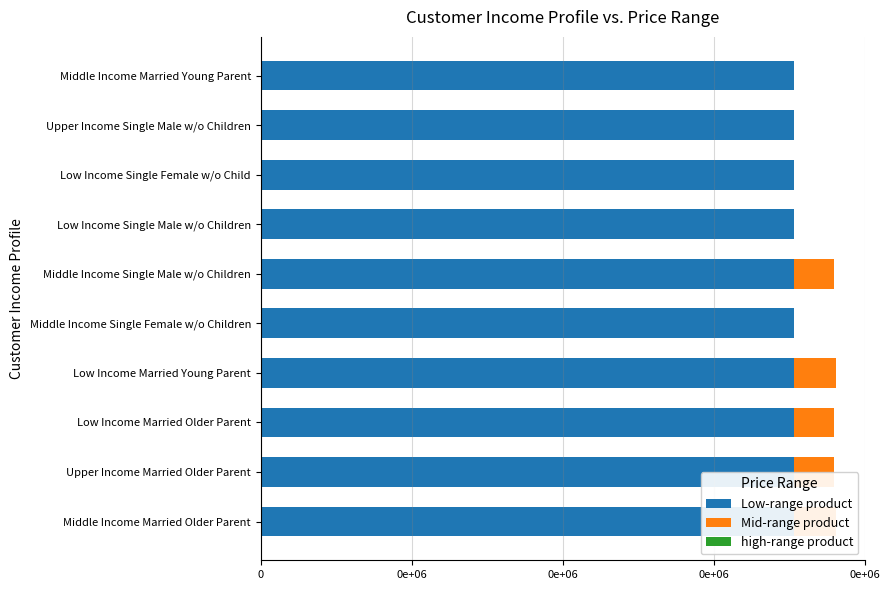

What is the maximum value shown in the chart?

108981.0